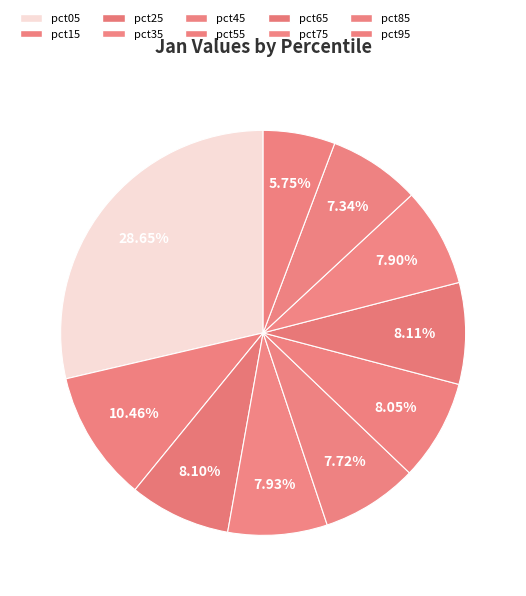

What is the total percentage of pct75 and pct45?

15.6%